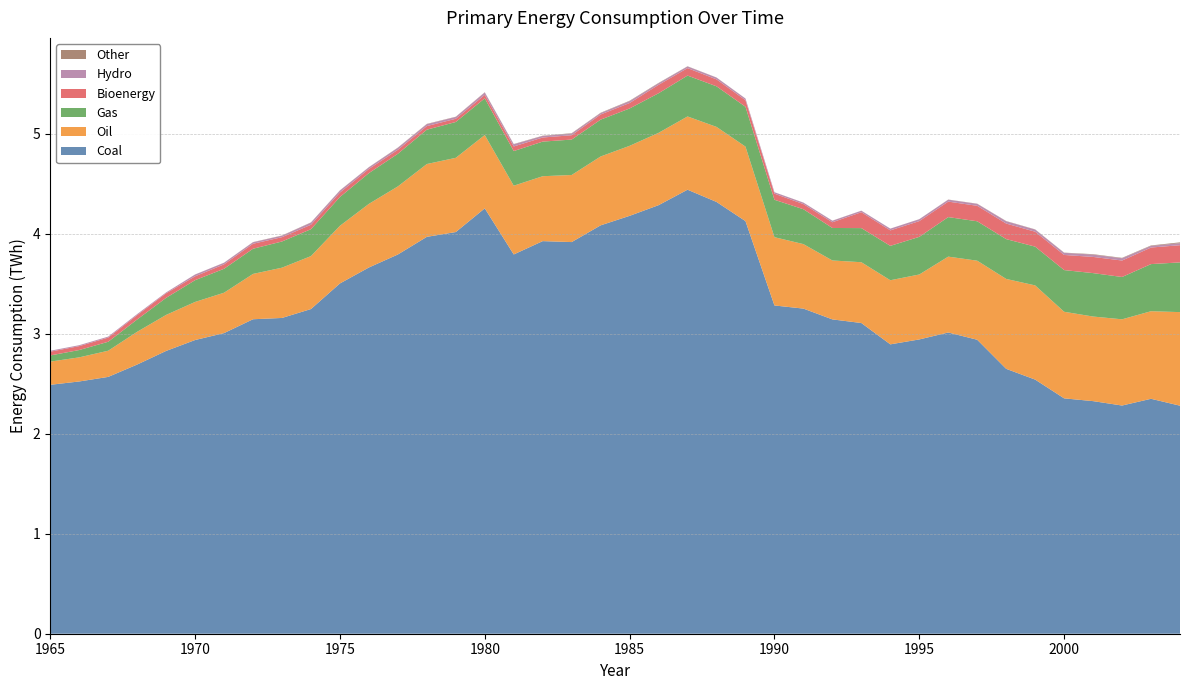

Reading right to left, what are all the values shown in this chart?

Coal: 2004=2.3	2003=2.4	2002=2.3	2001=2.3	2000=2.4	1999=2.5	1998=2.7	1997=2.9	1996=3.0	1995=2.9	1994=2.9	1993=3.1	1992=3.1	1991=3.3	1990=3.3	1989=4.1	1988=4.3	1987=4.4	1986=4.3	1985=4.2	1984=4.1	1983=3.9	1982=3.9	1981=3.8	1980=4.3	1979=4.0	1978=4.0	1977=3.8	1976=3.7	1975=3.5	1974=3.2	1973=3.2	1972=3.1	1971=3.0	1970=2.9	1969=2.8	1968=2.7	1967=2.6	1966=2.5	1965=2.5
Oil: 2004=0.9	2003=0.9	2002=0.9	2001=0.8	2000=0.9	1999=0.9	1998=0.9	1997=0.8	1996=0.8	1995=0.6	1994=0.6	1993=0.6	1992=0.6	1991=0.6	1990=0.7	1989=0.7	1988=0.8	1987=0.7	1986=0.7	1985=0.7	1984=0.7	1983=0.7	1982=0.6	1981=0.7	1980=0.7	1979=0.7	1978=0.7	1977=0.7	1976=0.6	1975=0.6	1974=0.5	1973=0.5	1972=0.5	1971=0.4	1970=0.4	1969=0.4	1968=0.3	1967=0.3	1966=0.2	1965=0.2
Gas: 2004=0.5	2003=0.5	2002=0.4	2001=0.4	2000=0.4	1999=0.4	1998=0.4	1997=0.4	1996=0.4	1995=0.4	1994=0.3	1993=0.3	1992=0.3	1991=0.3	1990=0.4	1989=0.4	1988=0.4	1987=0.4	1986=0.4	1985=0.4	1984=0.4	1983=0.4	1982=0.3	1981=0.3	1980=0.4	1979=0.4	1978=0.3	1977=0.3	1976=0.3	1975=0.3	1974=0.3	1973=0.3	1972=0.3	1971=0.2	1970=0.2	1969=0.2	1968=0.1	1967=0.1	1966=0.1	1965=0.1
Bioenergy: 2004=0.2	2003=0.2	2002=0.2	2001=0.2	2000=0.2	1999=0.1	1998=0.2	1997=0.2	1996=0.2	1995=0.2	1994=0.2	1993=0.2	1992=0.1	1991=0.1	1990=0.1	1989=0.1	1988=0.1	1987=0.1	1986=0.1	1985=0.1	1984=0.1	1983=0.0	1982=0.0	1981=0.0	1980=0.0	1979=0.0	1978=0.0	1977=0.0	1976=0.0	1975=0.0	1974=0.0	1973=0.0	1972=0.0	1971=0.0	1970=0.0	1969=0.0	1968=0.0	1967=0.0	1966=0.0	1965=0.0
Hydro: 2004=0.0	2003=0.0	2002=0.0	2001=0.0	2000=0.0	1999=0.0	1998=0.0	1997=0.0	1996=0.0	1995=0.0	1994=0.0	1993=0.0	1992=0.0	1991=0.0	1990=0.0	1989=0.0	1988=0.0	1987=0.0	1986=0.0	1985=0.0	1984=0.0	1983=0.0	1982=0.0	1981=0.0	1980=0.0	1979=0.0	1978=0.0	1977=0.0	1976=0.0	1975=0.0	1974=0.0	1973=0.0	1972=0.0	1971=0.0	1970=0.0	1969=0.0	1968=0.0	1967=0.0	1966=0.0	1965=0.0
Other: 2004=0.0	2003=0.0	2002=0.0	2001=0.0	2000=0.0	1999=0.0	1998=0.0	1997=0.0	1996=0.0	1995=0.0	1994=0.0	1993=0.0	1992=0.0	1991=0.0	1990=0.0	1989=0.0	1988=0.0	1987=0.0	1986=0.0	1985=0.0	1984=0.0	1983=0.0	1982=0.0	1981=0.0	1980=0.0	1979=0.0	1978=0.0	1977=0.0	1976=0.0	1975=0.0	1974=0.0	1973=0.0	1972=0.0	1971=0.0	1970=0.0	1969=0.0	1968=0.0	1967=0.0	1966=0.0	1965=0.0